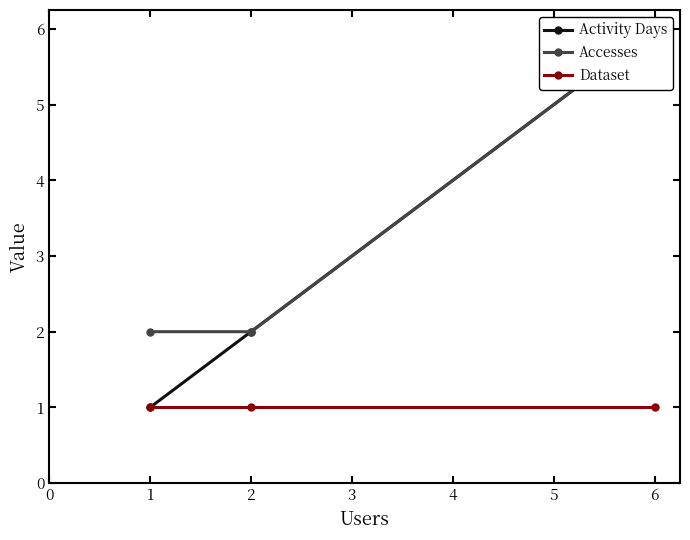

What is the difference between the maximum and minimum values in the Accesses series?

4